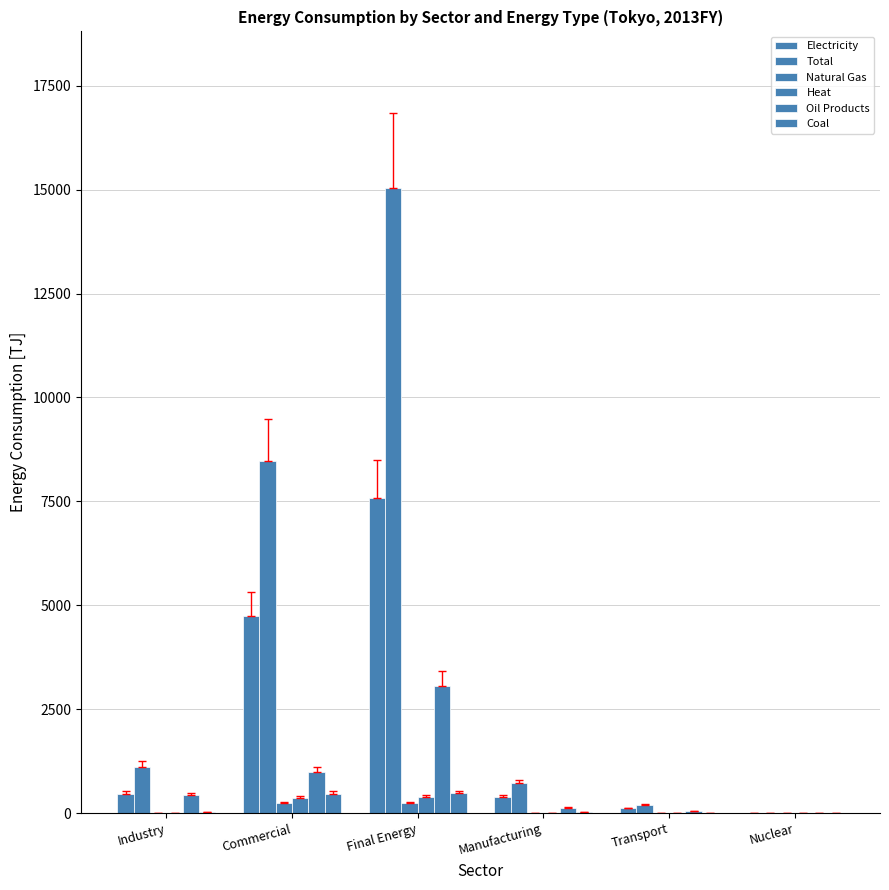

Is the value of Oil Products at Manufacturing greater than the value of Heat at Transport?

Yes